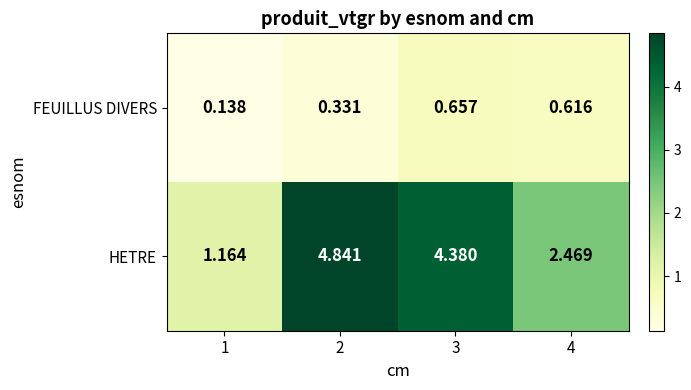

Which series has the largest total across all categories?

HETRE